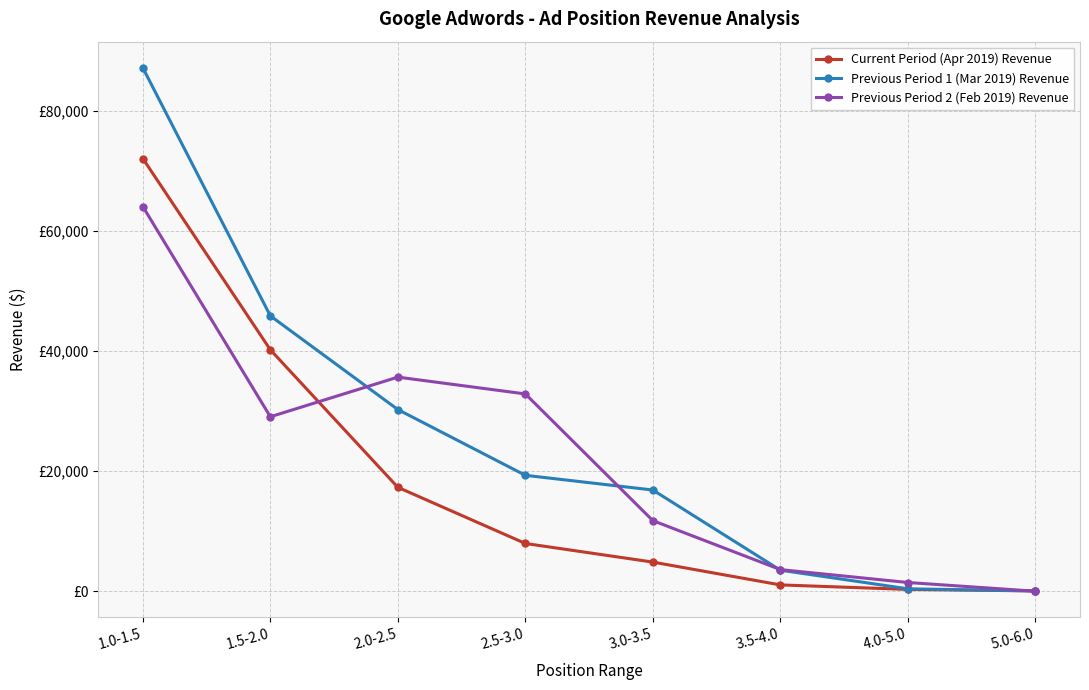

Which series has the widest spread of values?

Previous Period 1 (Mar 2019) Revenue